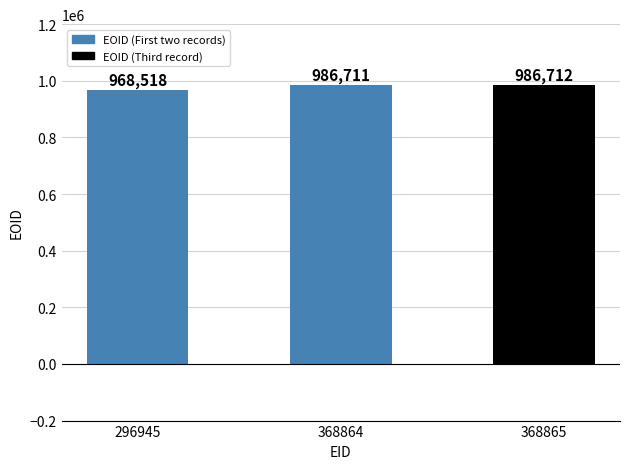

At which category does the chart reach its minimum across all series?

296945